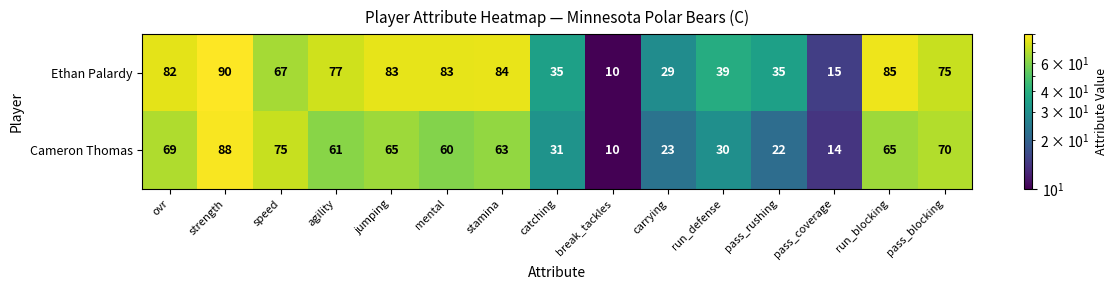

Between carrying and pass_rushing, which series saw the biggest shift?

Ethan Palardy